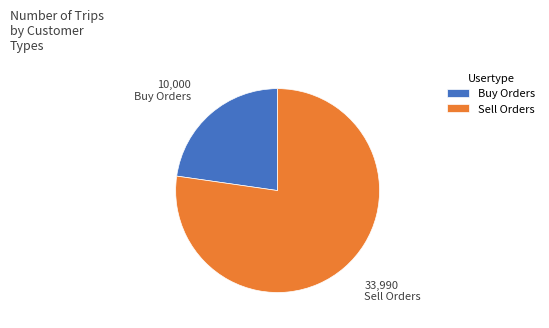

Do Buy Orders and Sell Orders together represent more than half of the pie?

Yes